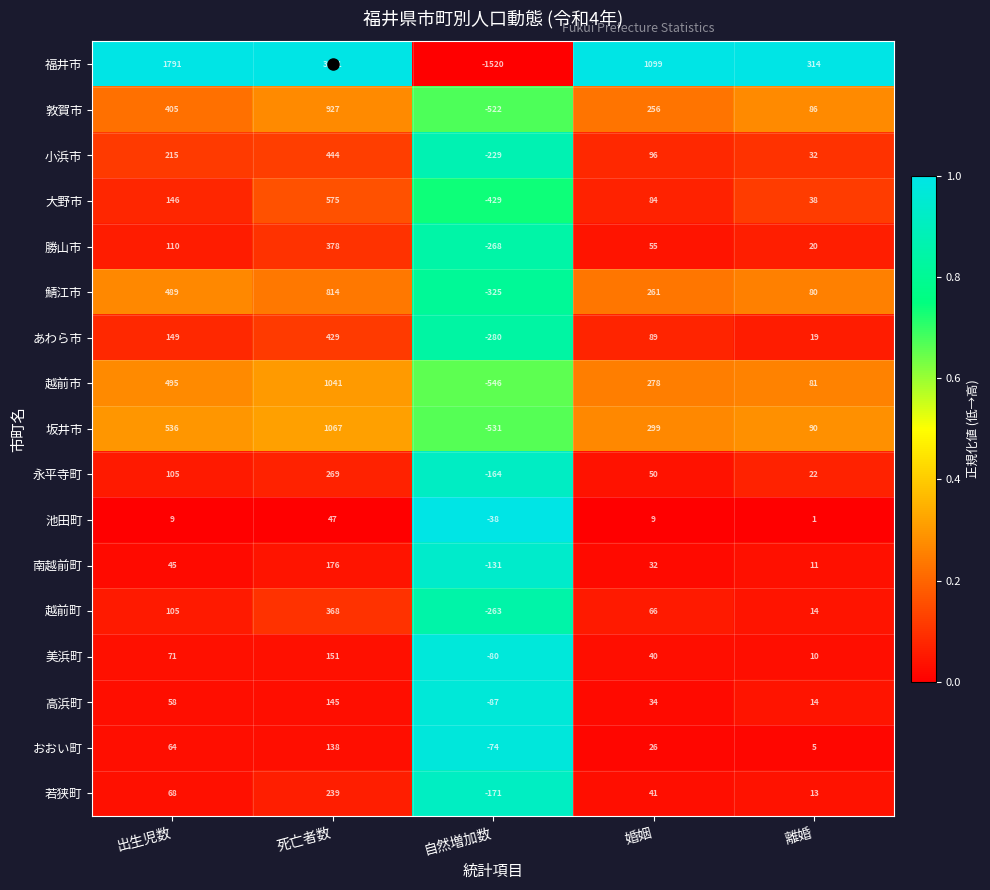

Which series has the largest total across all categories?

福井市